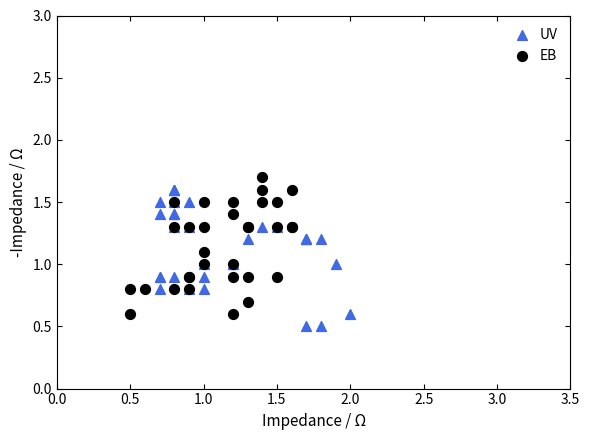

Which series contains the highest Y value?

EB